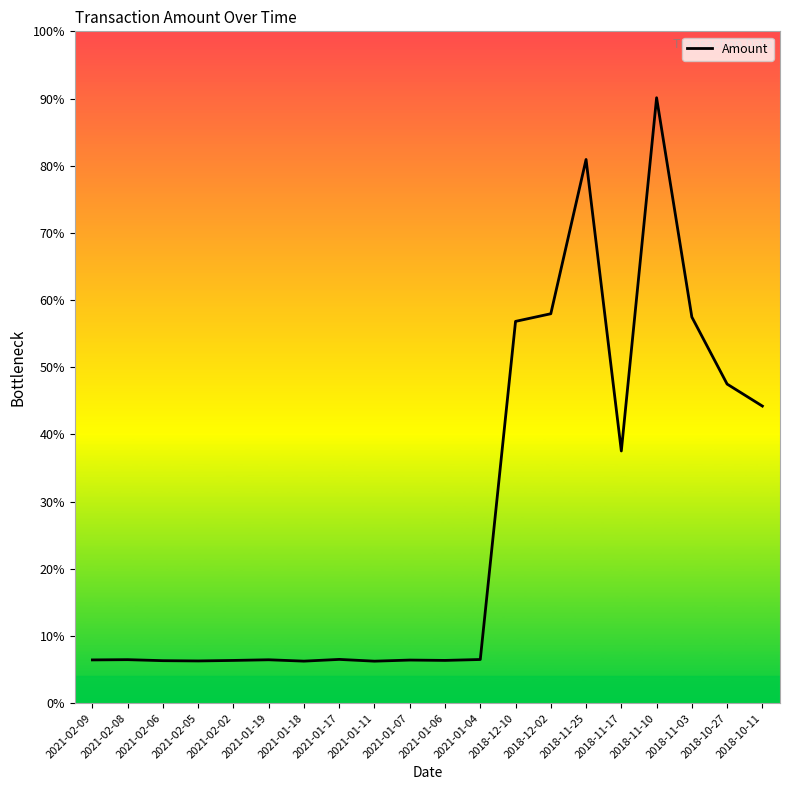

Does the chart display data point markers on the line(s)?

No